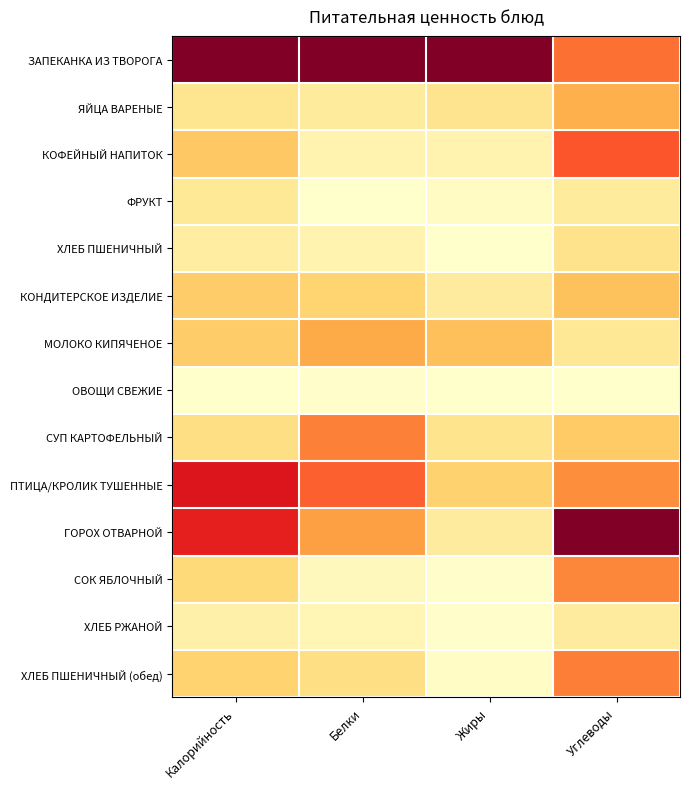

Which category has the lowest value across all series?

Белки